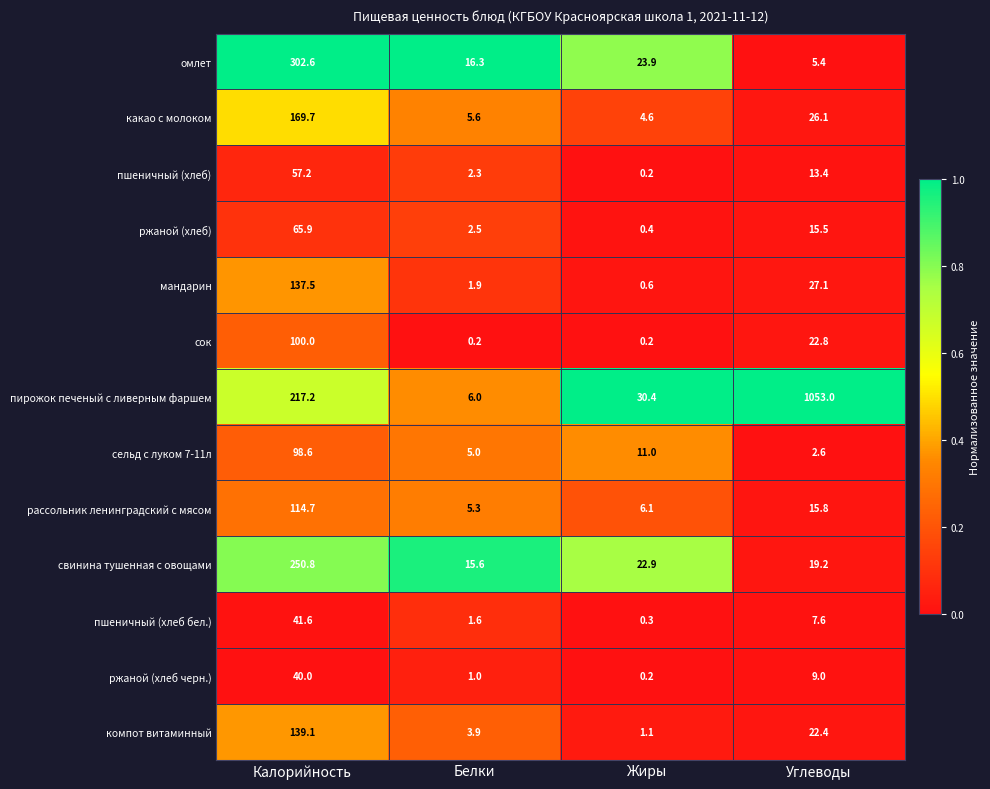

Which series has the largest total across all categories?

пирожок печеный с ливерным фаршем